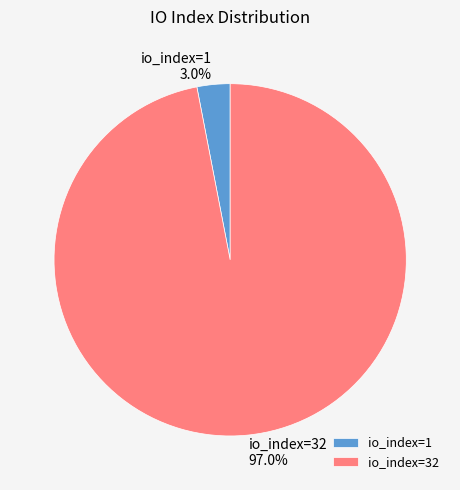

To the nearest percent, what is the difference between the io_index=1 and io_index=32 slice percentages?

94%